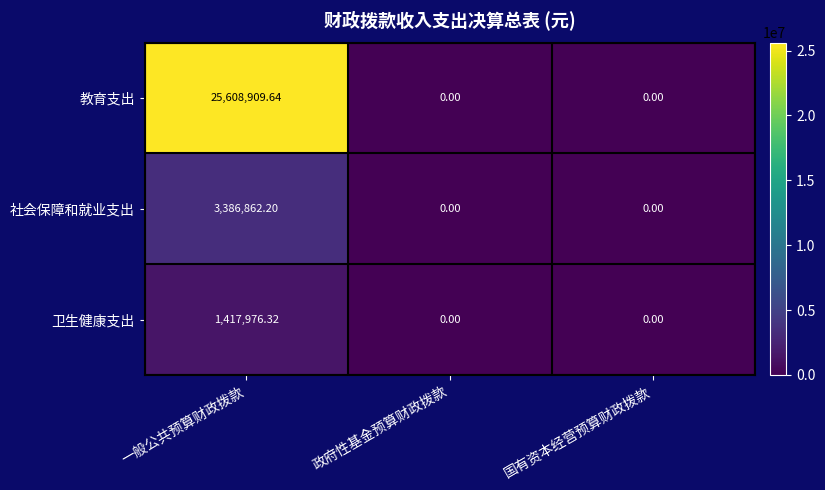

Which series has the largest range (max minus min)?

教育支出